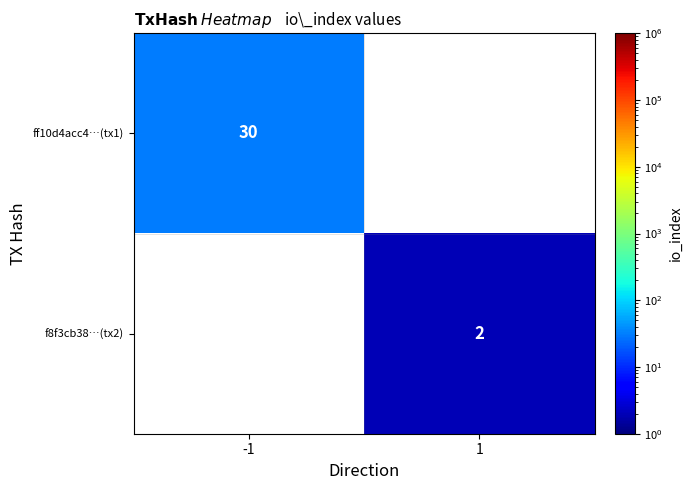

Is the value of ff10d4acc4…(tx1) at -1 greater than the value of f8f3cb38…(tx2) at 1?

Yes